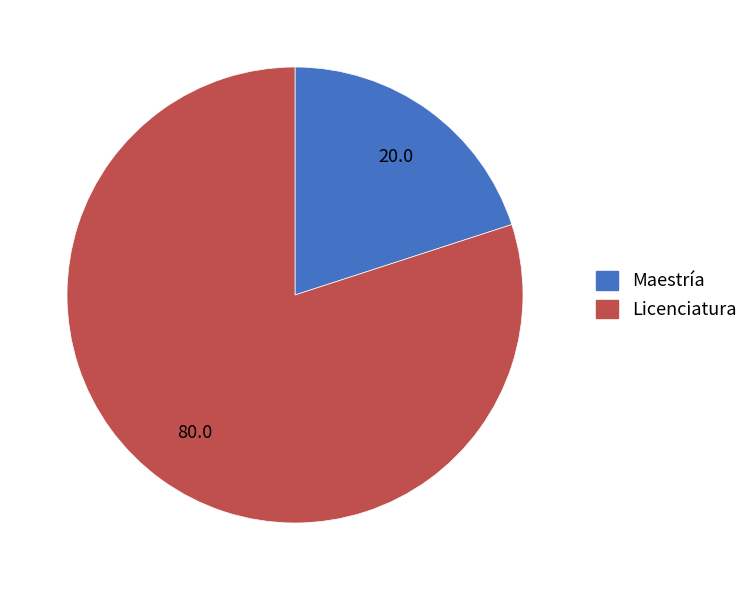

Is there any slice that represents more than half of the pie?

Yes